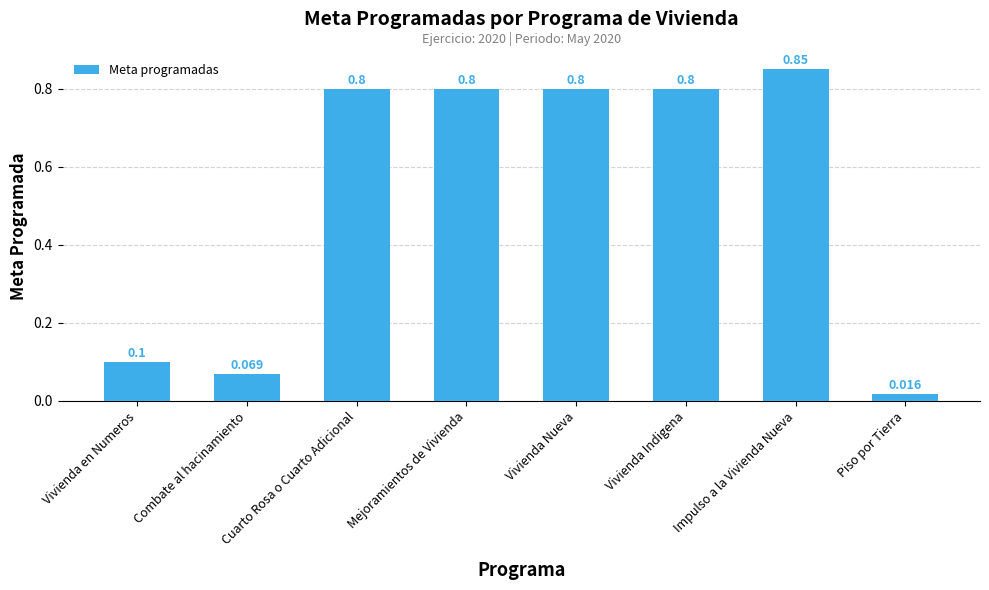

What is the label of the 8th bar from the left?

Piso por Tierra